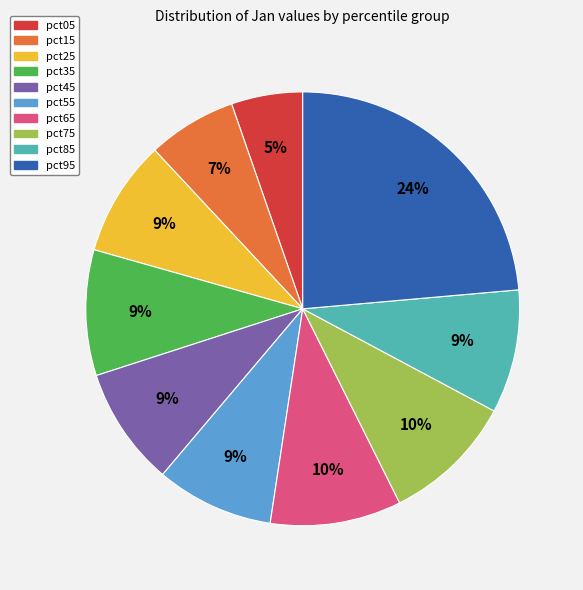

Which has a higher value, pct95 or pct55?

pct95